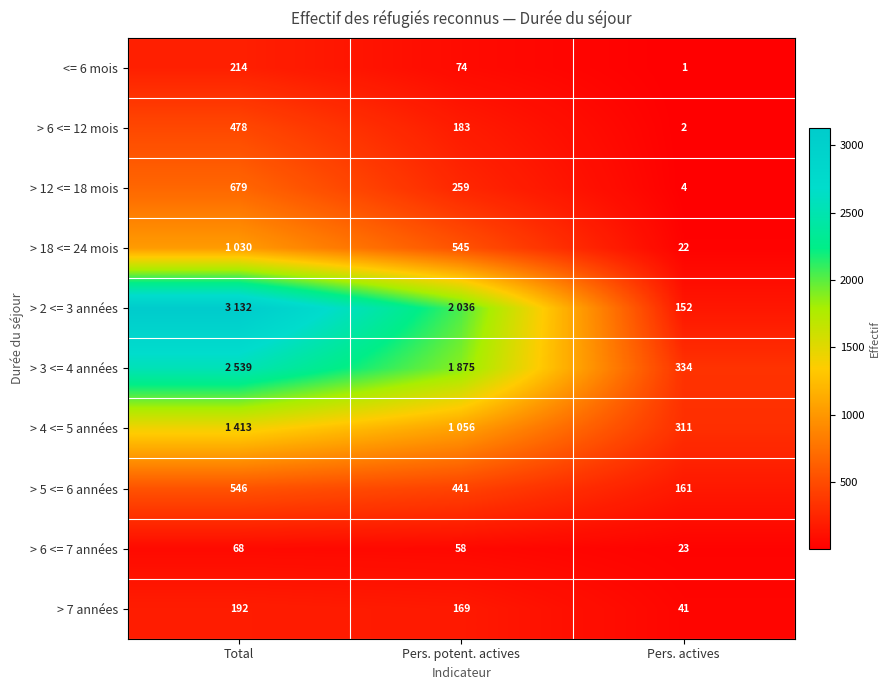

What is the lowest value of the > 7 années series?

41